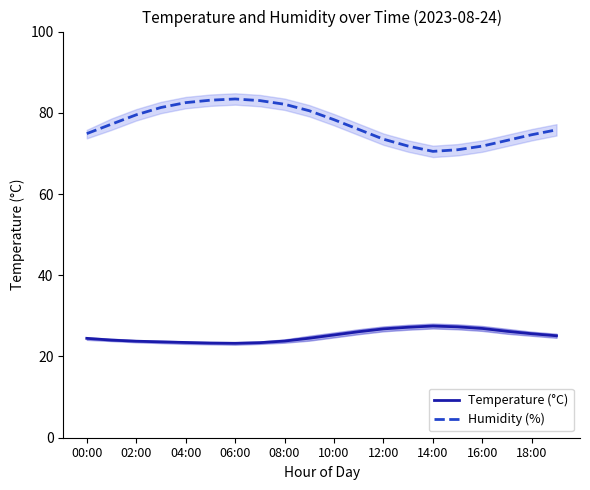

How many categories are shown in the chart?

20